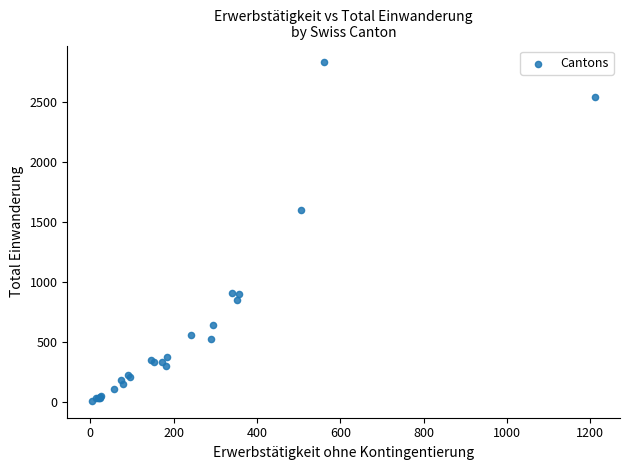

What Y value in the scatter plot is closest to 1421?

1605